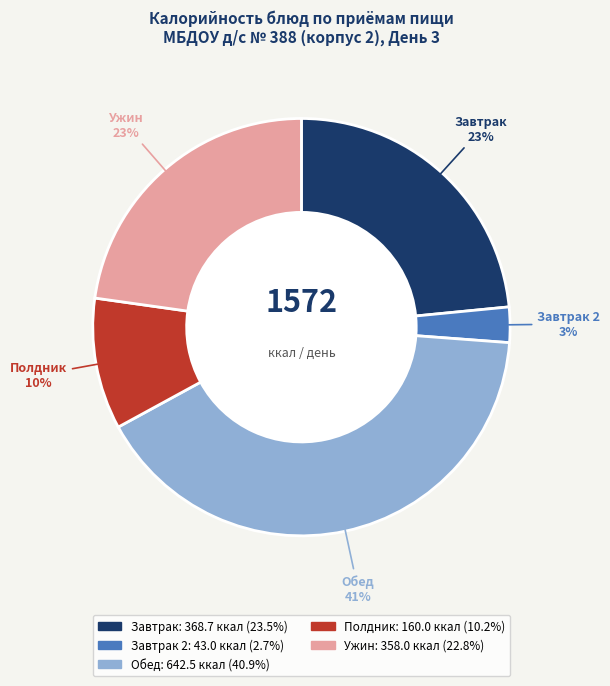

To the nearest percent, what is the average slice percentage?

20%